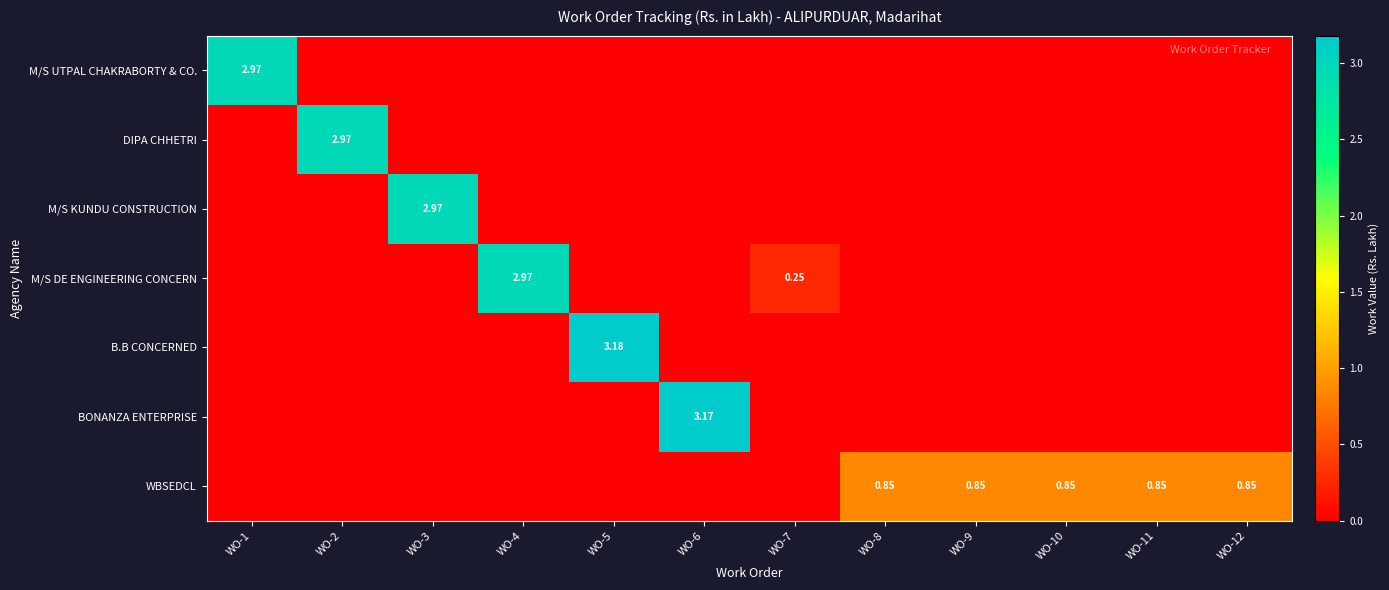

Which series has the widest spread of values?

B.B CONCERNED